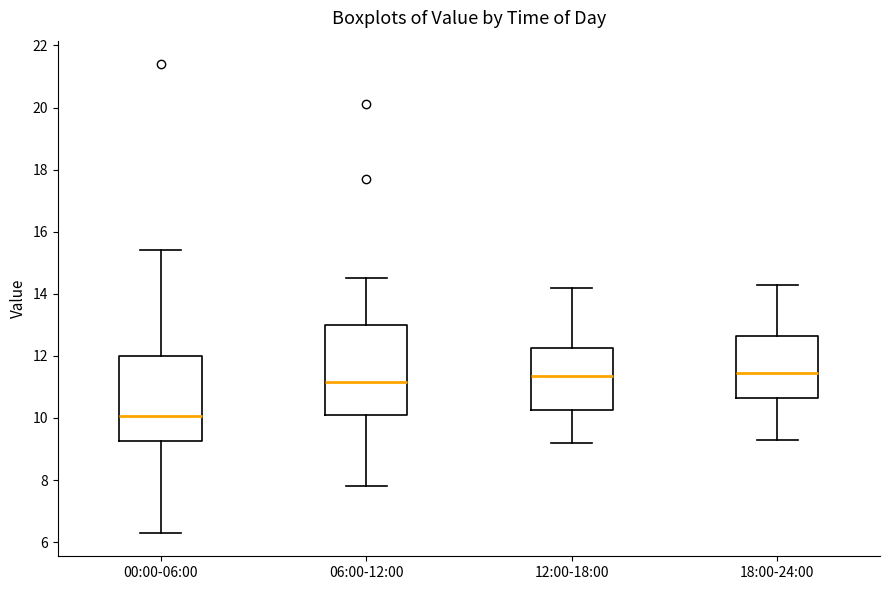

Reading left to right, transcribe this box plot: for each box, give where its median line is, the range the box spans, and where its two whiskers end, as read against the y-axis. The values are not printed on the chart, so give them approximately, as read against the axis.

00:00-06:00: median 10.0, box 9.2 to 12.0, whiskers 6.4 to 15.4
06:00-12:00: median 11.2, box 10.2 to 13.0, whiskers 7.8 to 14.6
12:00-18:00: median 11.4, box 10.2 to 12.2, whiskers 9.2 to 14.2
18:00-24:00: median 11.4, box 10.6 to 12.6, whiskers 9.4 to 14.4